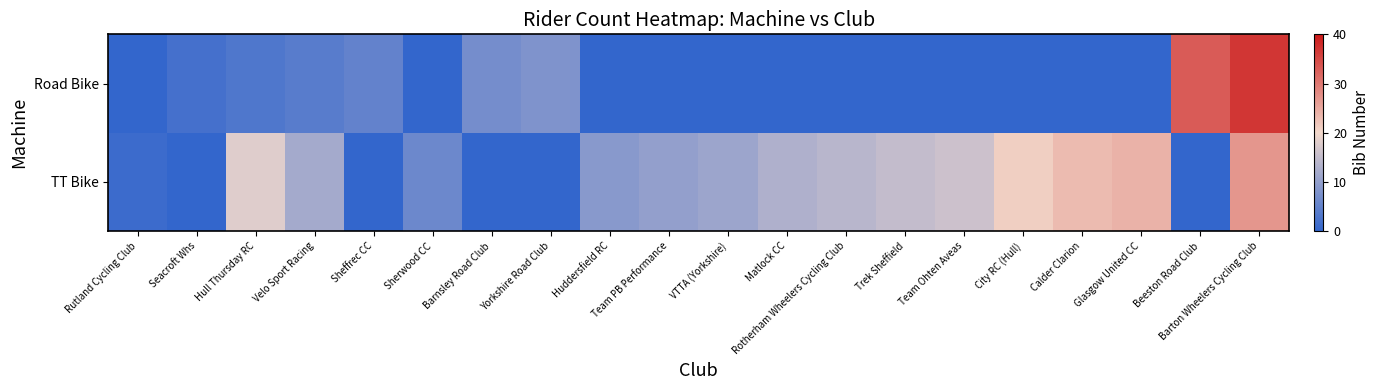

Reading left to right, what are all the values shown in this chart?

TT Bike: Rutland Cycling Club=1	Seacroft Whs=0	Hull Thursday RC=18	Velo Sport Racing=12	Sheffrec CC=0	Sherwood CC=6	Barnsley Road Club=0	Yorkshire Road Club=0	Huddersfield RC=9	Team PB Performance=10	VTTA (Yorkshire)=11	Matlock CC=13	Rotherham Wheelers Cycling Club=14	Trek Sheffield=15	Team Ohten Aveas=16	City RC (Hull)=21	Calder Clarion=23	Glasgow United CC=24	Beeston Road Club=0	Barton Wheelers Cycling Club=27
Road Bike: Rutland Cycling Club=0	Seacroft Whs=2	Hull Thursday RC=3	Velo Sport Racing=4	Sheffrec CC=5	Sherwood CC=0	Barnsley Road Club=7	Yorkshire Road Club=8	Huddersfield RC=0	Team PB Performance=0	VTTA (Yorkshire)=0	Matlock CC=0	Rotherham Wheelers Cycling Club=0	Trek Sheffield=0	Team Ohten Aveas=0	City RC (Hull)=0	Calder Clarion=0	Glasgow United CC=0	Beeston Road Club=33	Barton Wheelers Cycling Club=37